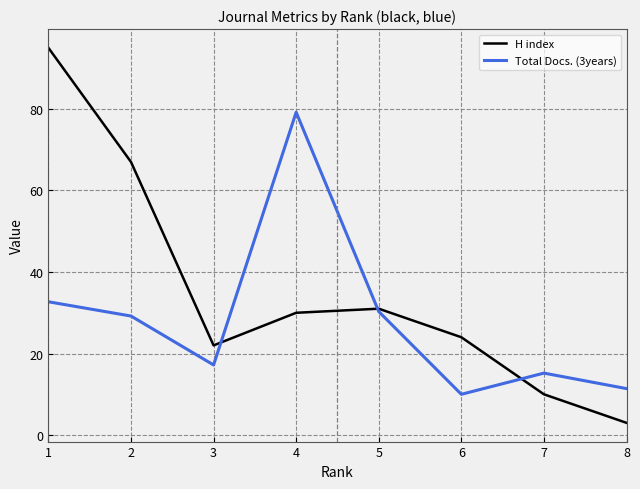

In H index, how many points are higher than both neighbors (excluding endpoints)?

1